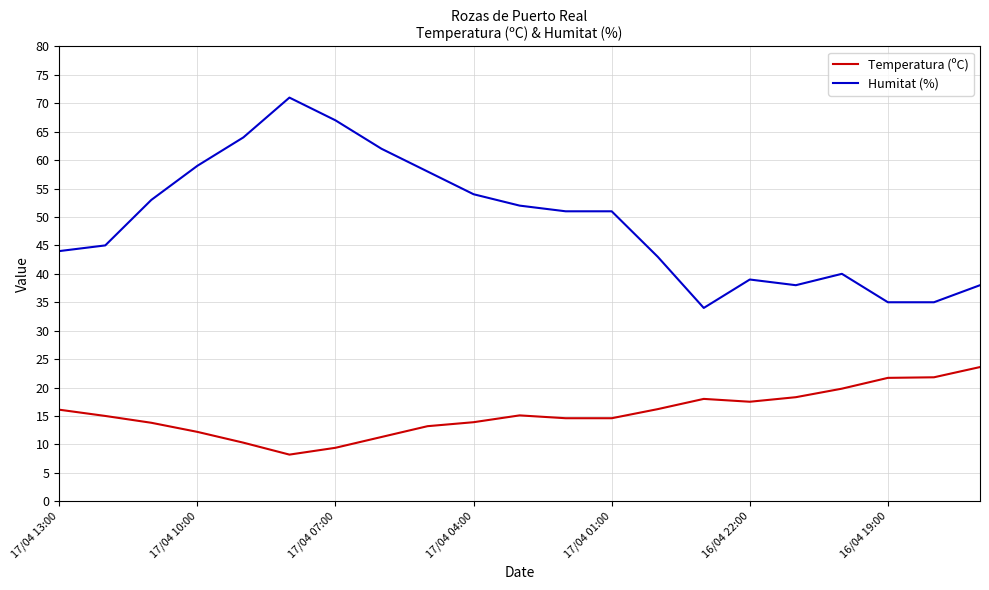

What is the maximum value shown in the chart?

71.0